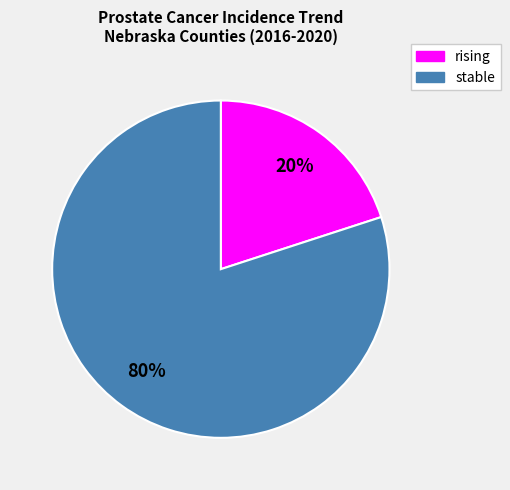

To the nearest percent, what is the average slice percentage?

50%